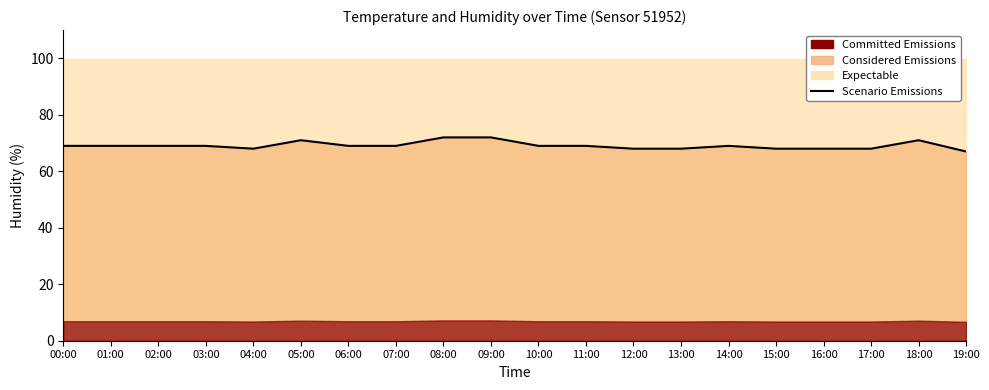

What is the difference between the maximum and minimum values?

5